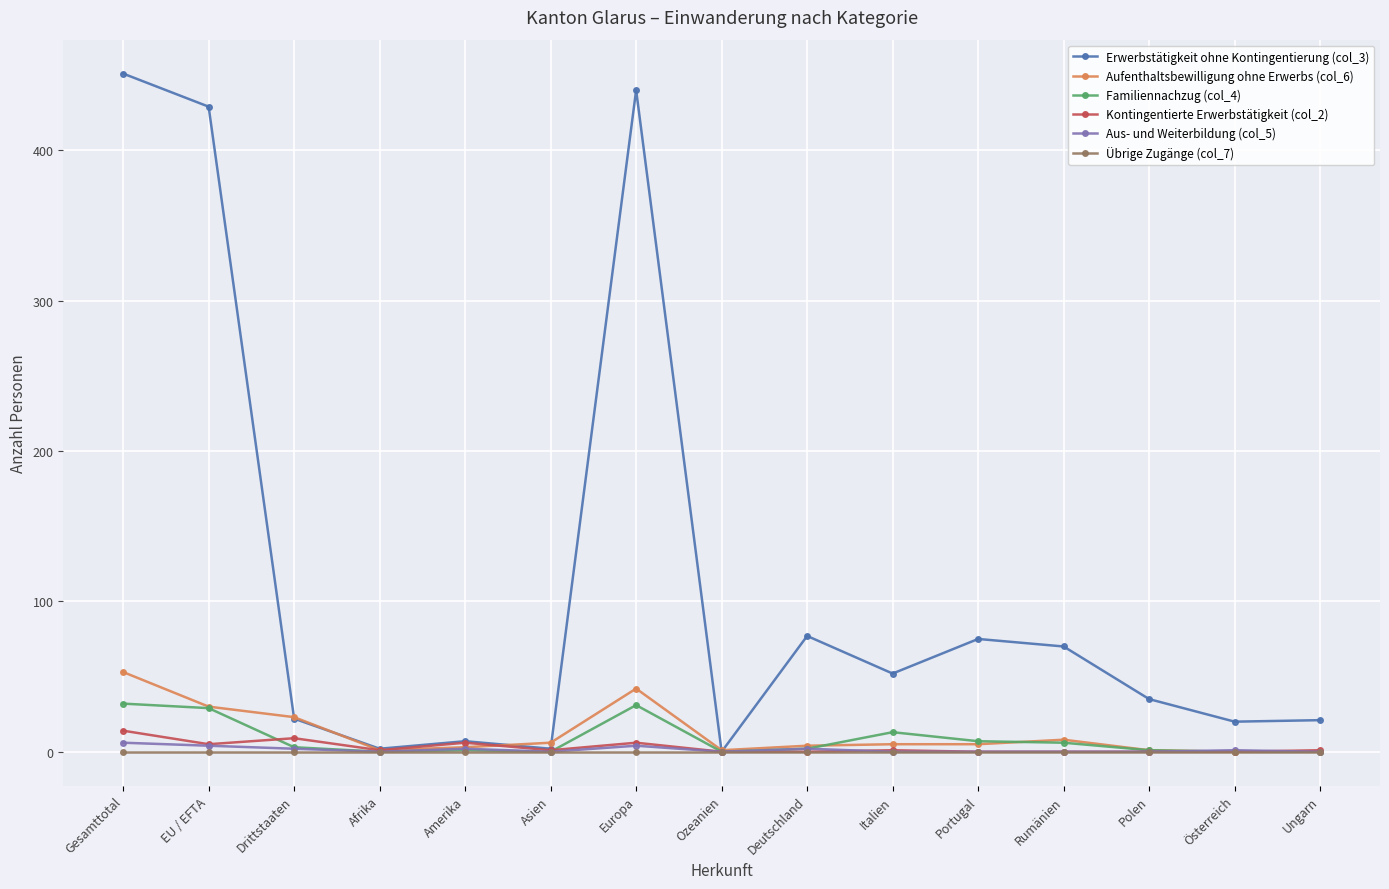

What is the difference between the maximum and second lowest values in the Kontingentierte Erwerbstätigkeit (col_2) series?

14